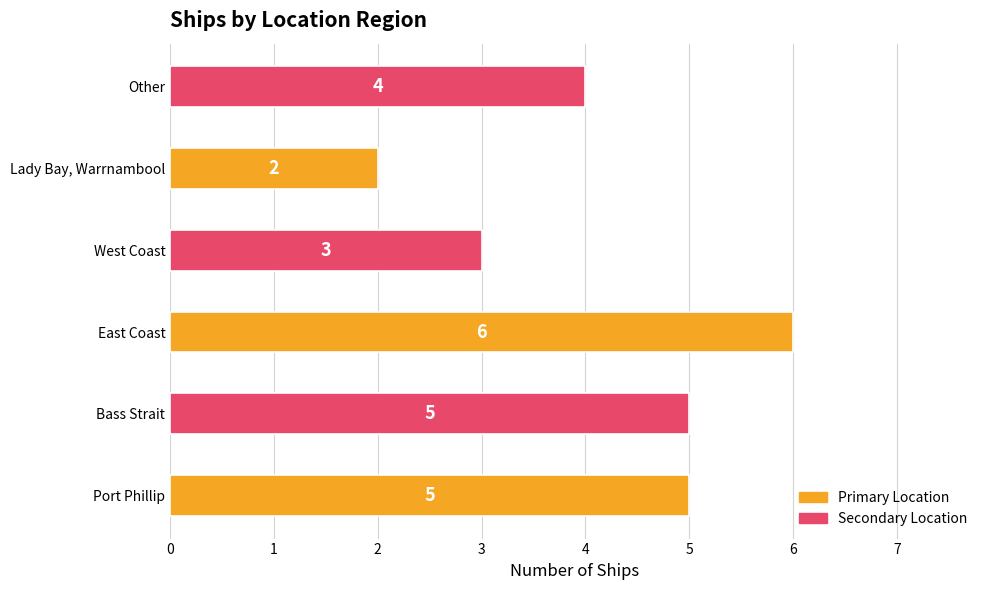

Which has a higher value, Other or West Coast?

Other